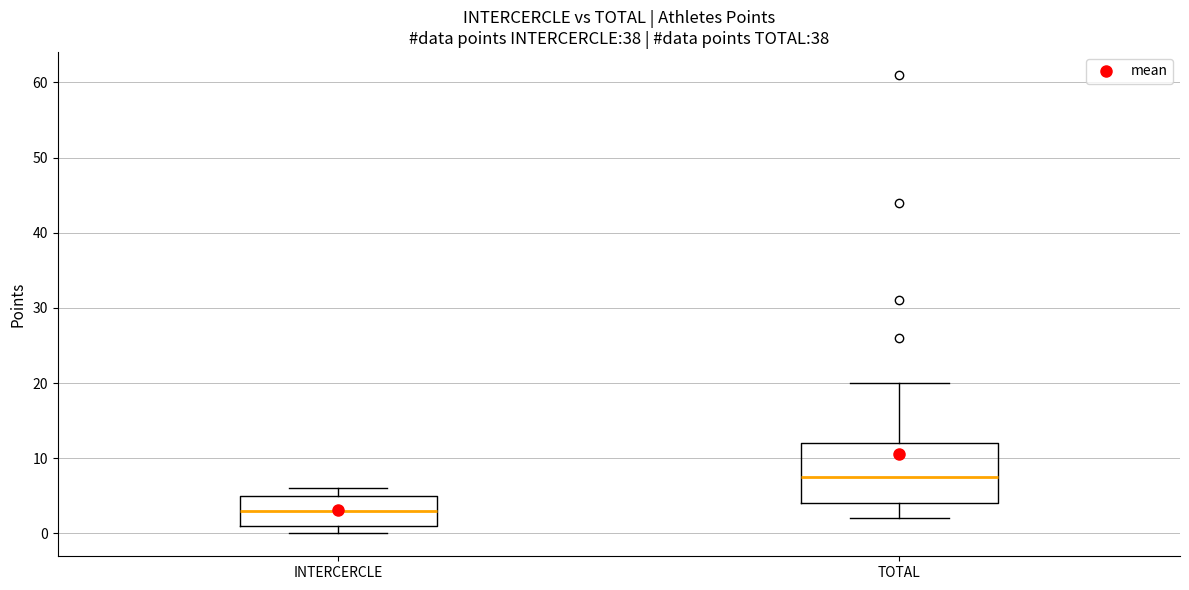

Which box is the tallest, from its lower edge to its upper edge?

TOTAL